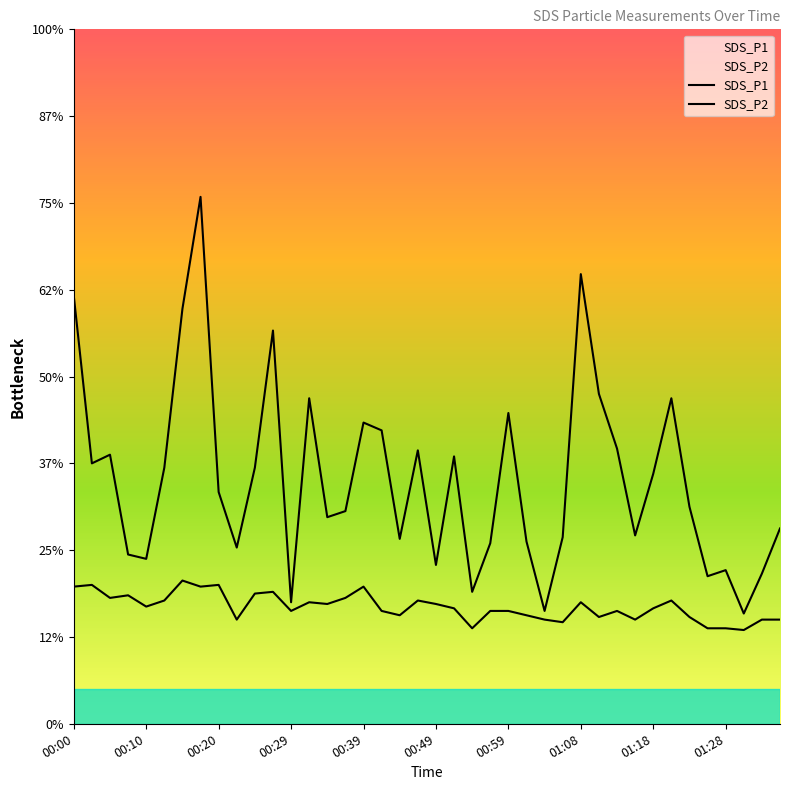

List the series in order of their peak value, highest first.

SDS_P1, SDS_P2